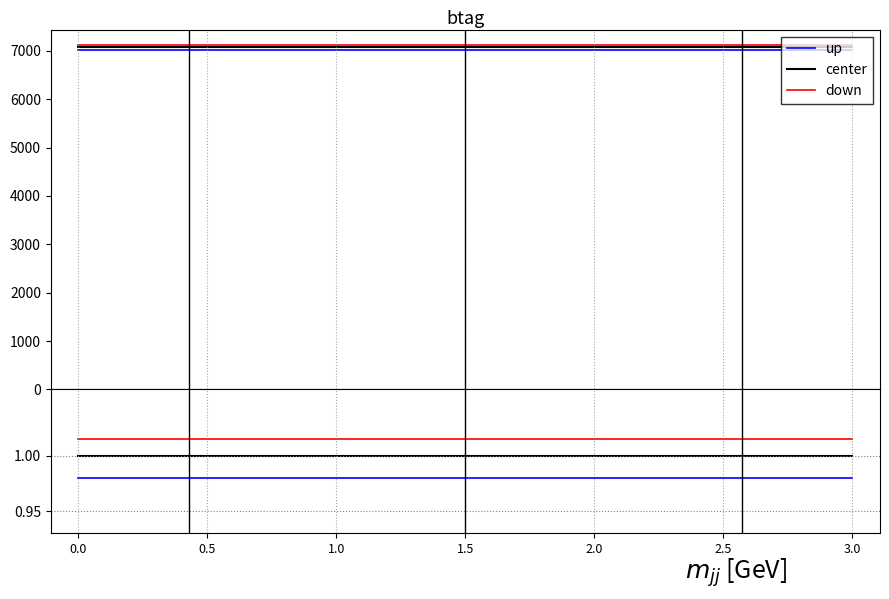

What is the smallest value displayed?

1.0